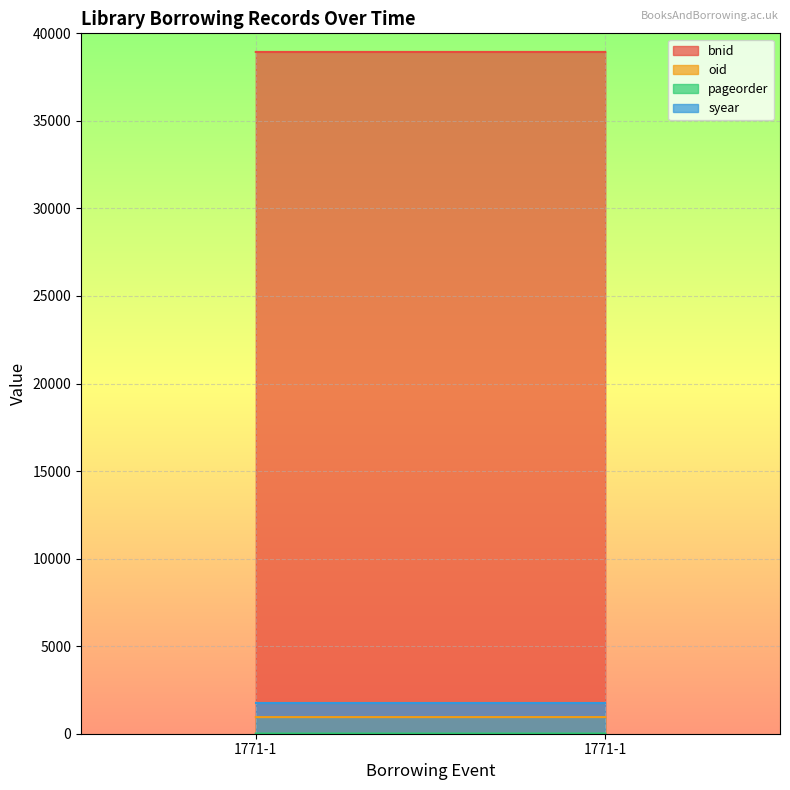

The value of syear at 1771-1 is 1011. True or false?

False